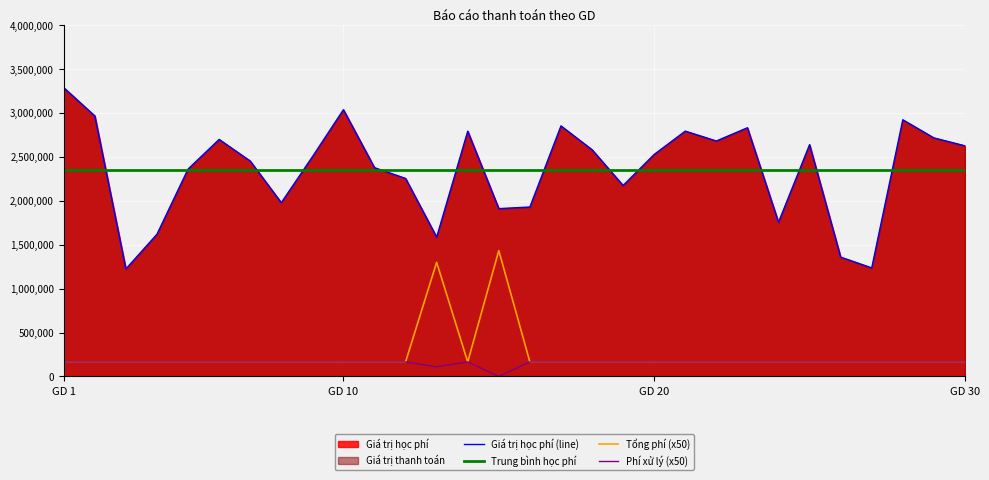

What is the sum of all Phí xử lý giao dịch values?

4730000